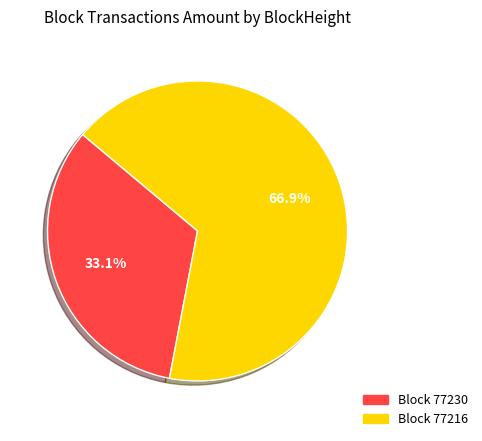

How many segments does this pie chart have?

2